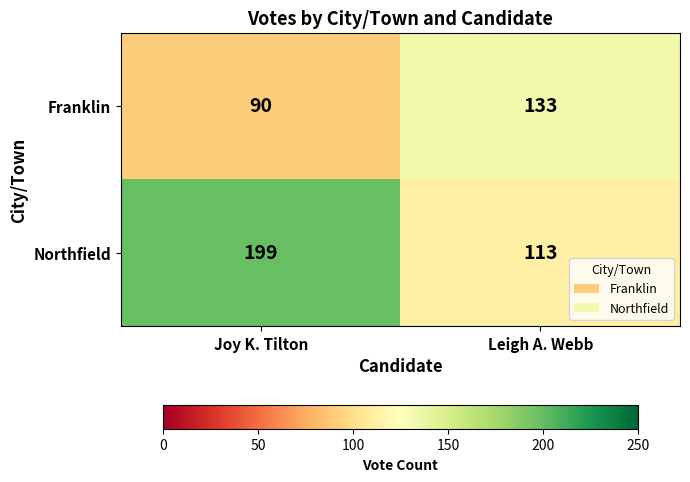

Which category has the lowest value in the Franklin series?

Joy K. Tilton